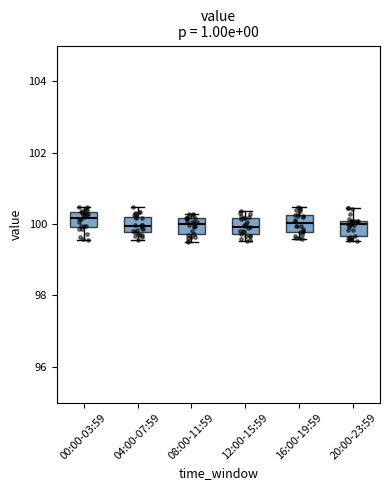

Reading left to right, transcribe this box plot: for each box, give where its median line is, the range the box spans, and where its two whiskers end, as read against the y-axis. The values are not printed on the chart, so give them approximately, as read against the axis.

00:00-03:59: median 100.2, box 100.0 to 100.4, whiskers 99.6 to 100.4 (just above the box's upper edge)
04:00-07:59: median 100.0, box 99.8 to 100.2, whiskers 99.6 to 100.4
08:00-11:59: median 100.0, box 99.8 to 100.2, whiskers 99.6 to 100.2 (just above the box's upper edge)
12:00-15:59: median 100.0, box 99.8 to 100.2, whiskers 99.6 to 100.4
16:00-19:59: median 100.0, box 99.8 to 100.2, whiskers 99.6 to 100.4
20:00-23:59: median 100.0 (just below the box's upper edge), box 99.6 to 100.0, whiskers 99.6 (just below the box's lower edge) to 100.4